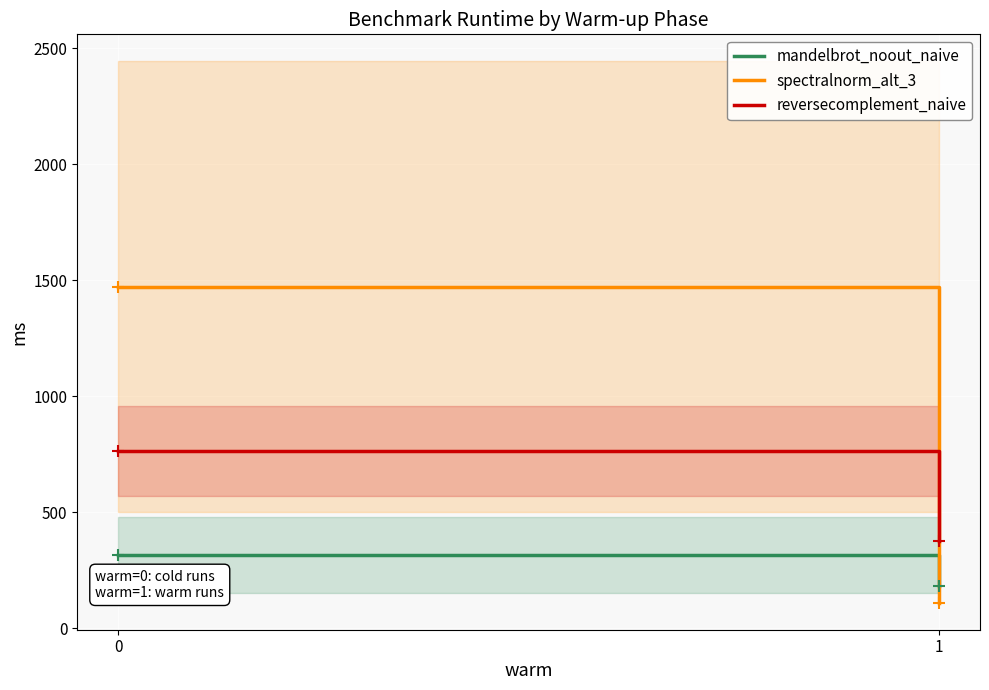

What is the sum of all spectralnorm_alt_3 values?

1581.9